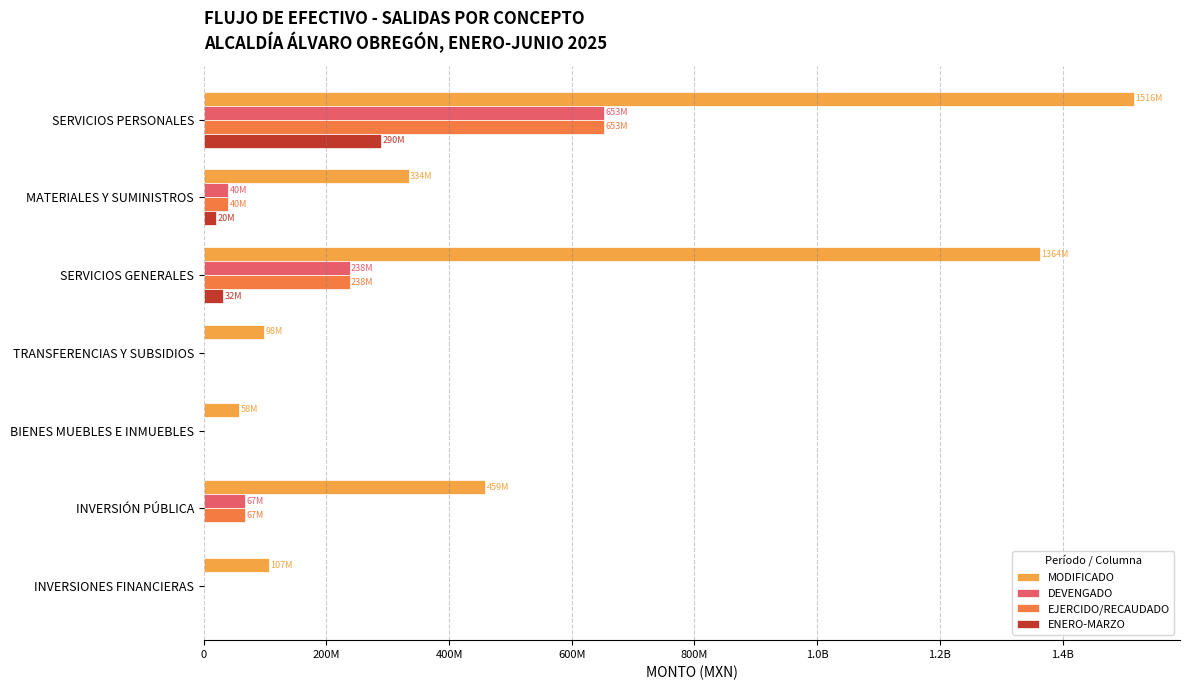

What are all the series names shown in the legend?

MODIFICADO, DEVENGADO, EJERCIDO/RECAUDADO, ENERO-MARZO